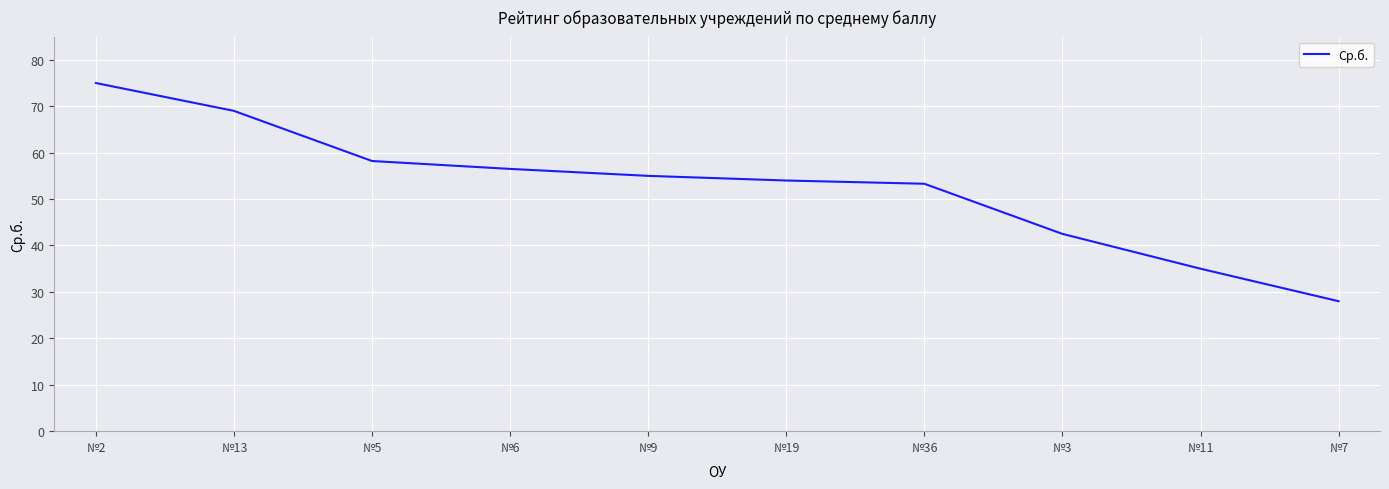

True or false: the data shows 44.1 at №7.

False